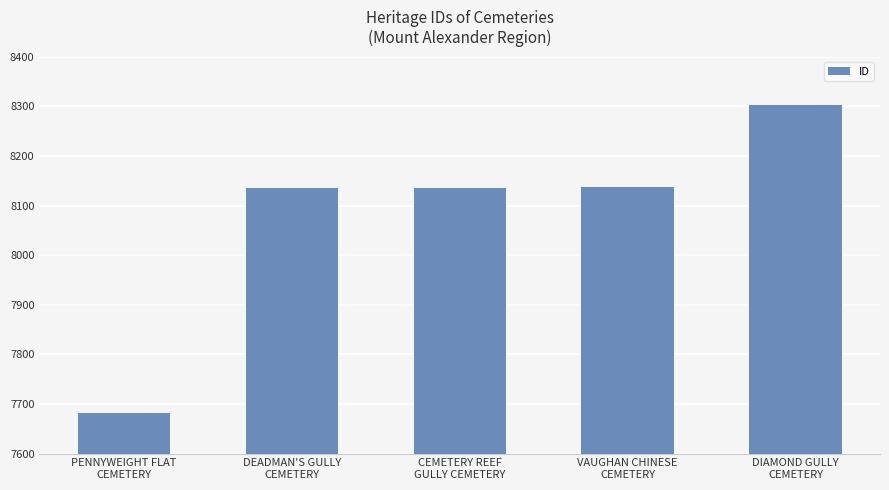

What is the average value?

8079